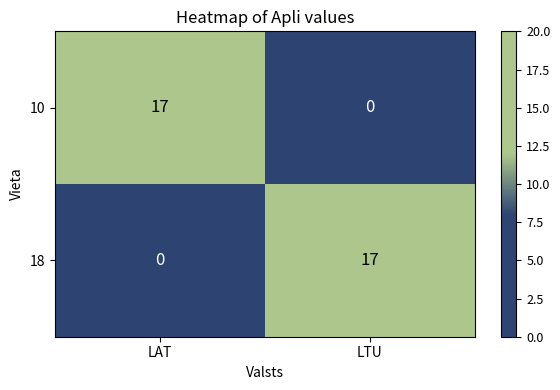

The value of 10 at LAT is 10. True or false?

False